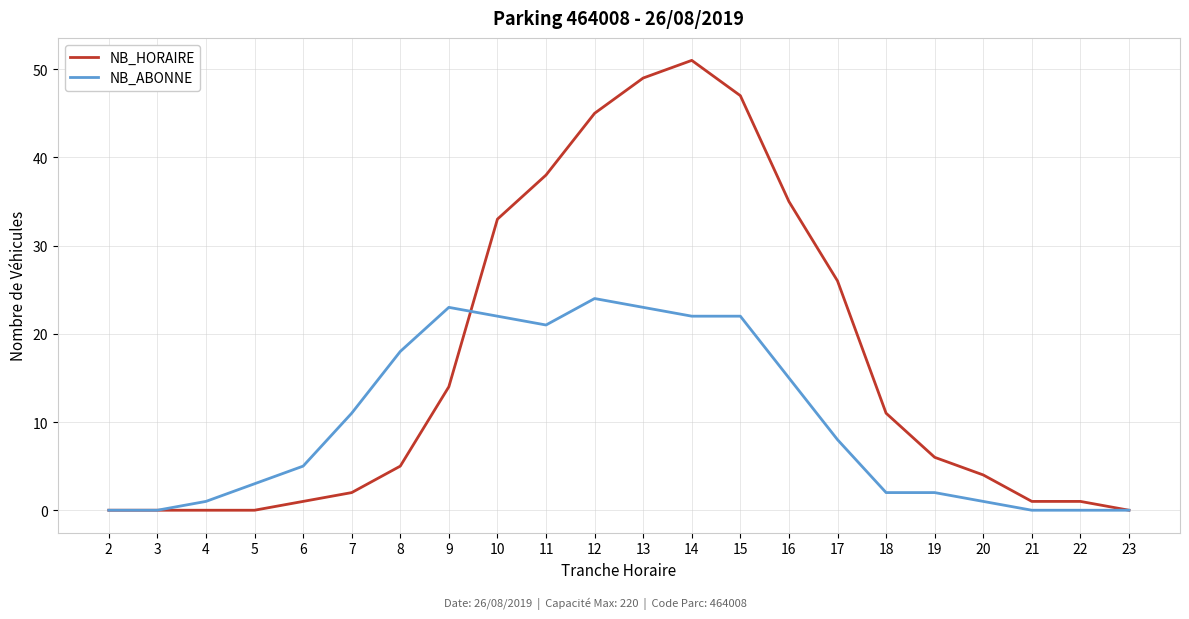

Reading left to right, transcribe all the data shown in this chart.

NB_HORAIRE: 2=0	3=0	4=0	5=0	6=1	7=2	8=5	9=14	10=33	11=38	12=45	13=49	14=51	15=47	16=35	17=26	18=11	19=6	20=4	21=1	22=1	23=0
NB_ABONNE: 2=0	3=0	4=1	5=3	6=5	7=11	8=18	9=23	10=22	11=21	12=24	13=23	14=22	15=22	16=15	17=8	18=2	19=2	20=1	21=0	22=0	23=0